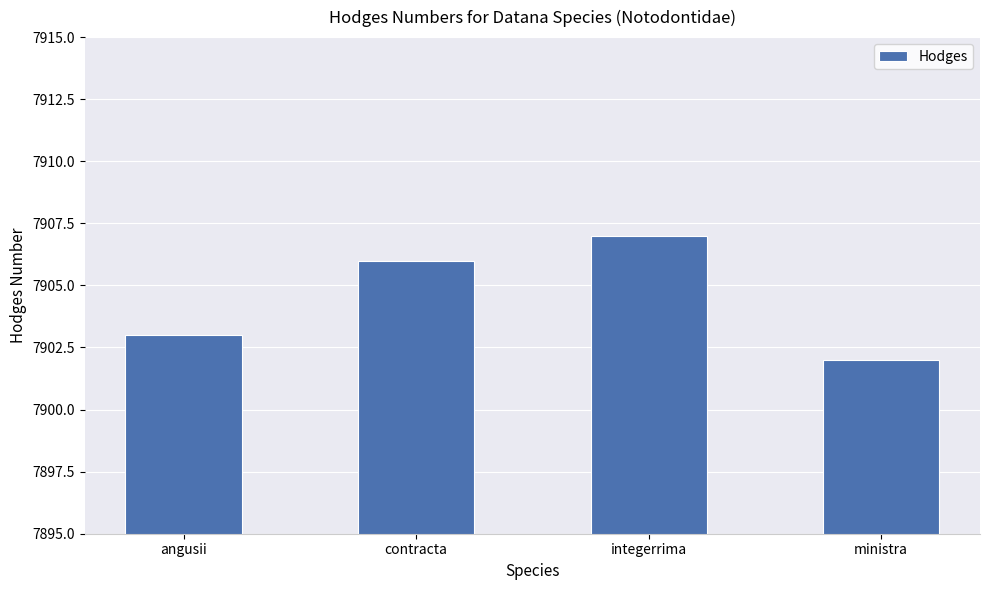

Are the bars grouped side by side (vs. stacked)?

No